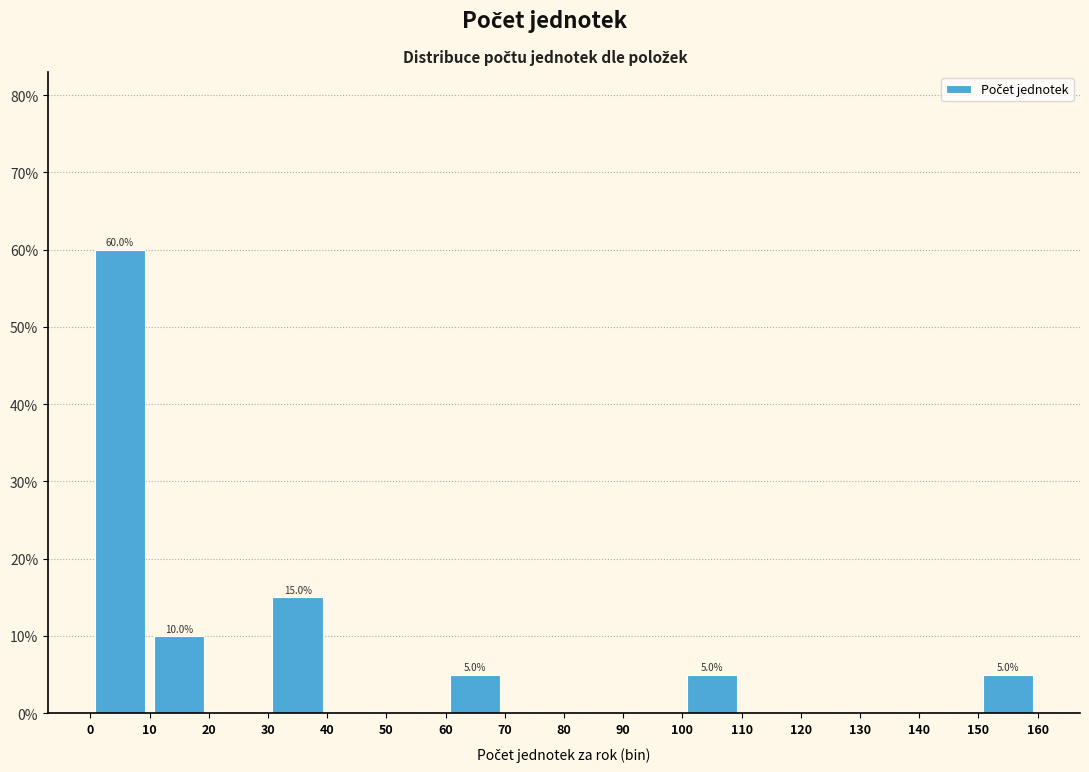

Which range on the x-axis has the tallest bar?

0 to 10